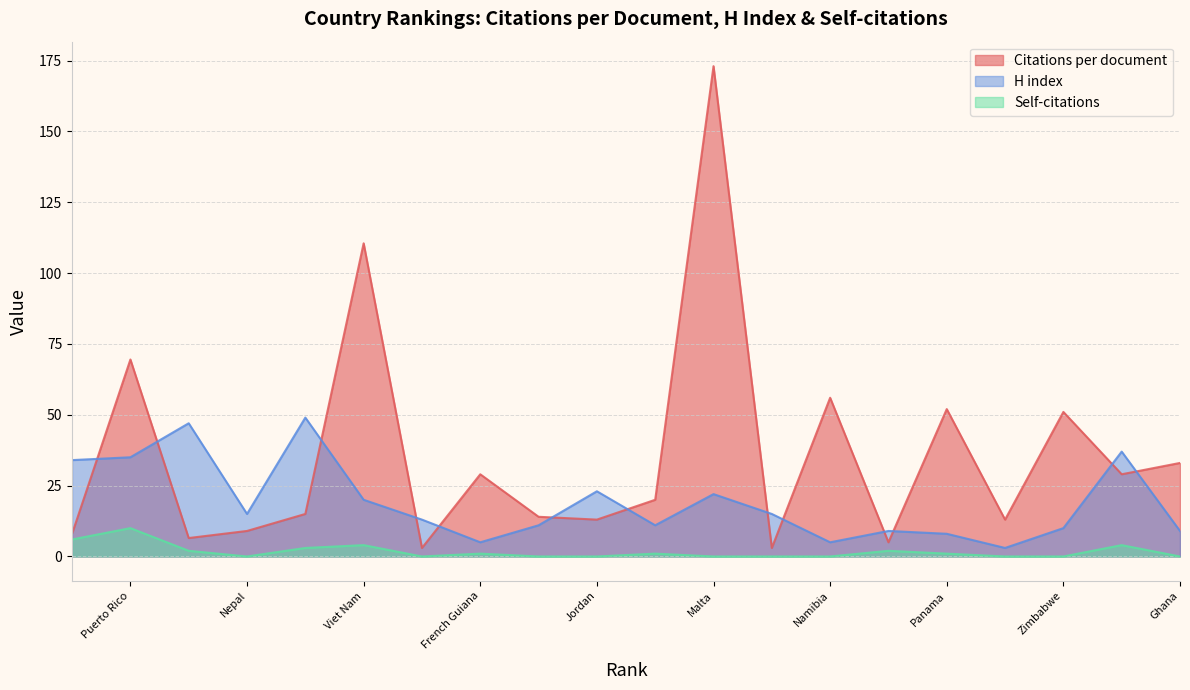

How many interior local peaks does the H index series have?

6